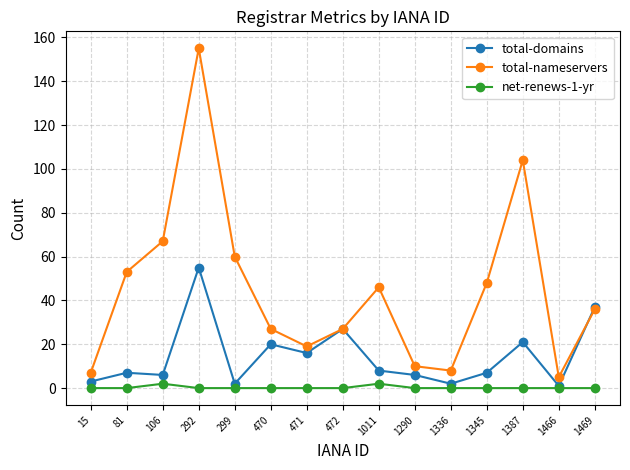

Reading right to left, what are all the values shown in this chart?

total-domains: 37	1	21	7	2	6	8	27	16	20	2	55	6	7	3
total-nameservers: 36	5	104	48	8	10	46	27	19	27	60	155	67	53	7
net-renews-1-yr: 0	0	0	0	0	0	2	0	0	0	0	0	2	0	0